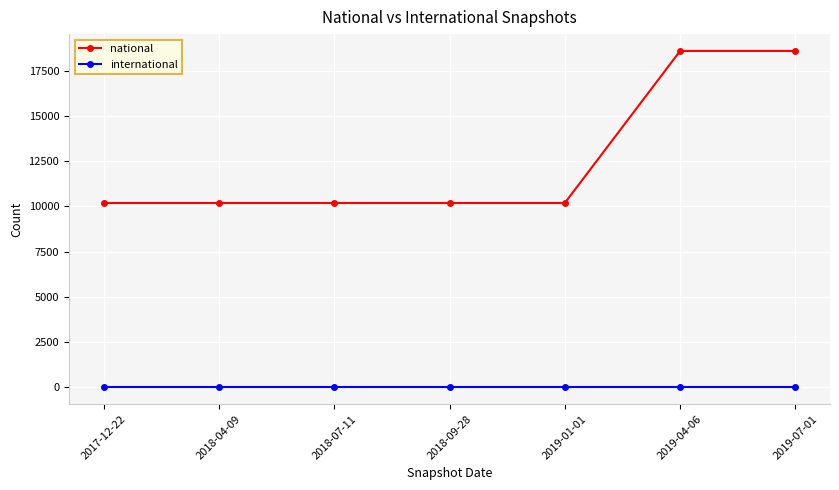

How many series are shown in this chart?

2